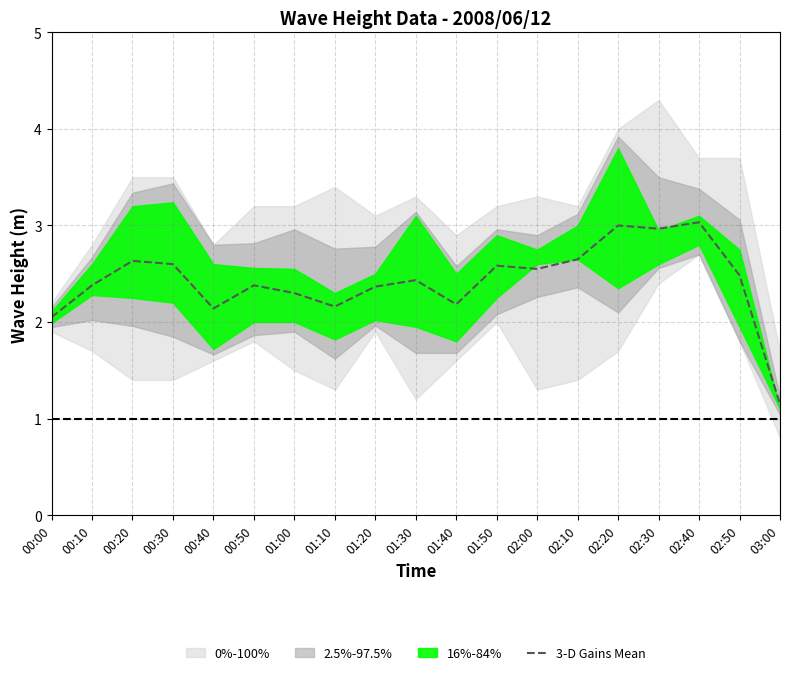

Approximately how many times larger is the value at 01:30 compared to 00:50?

1.0